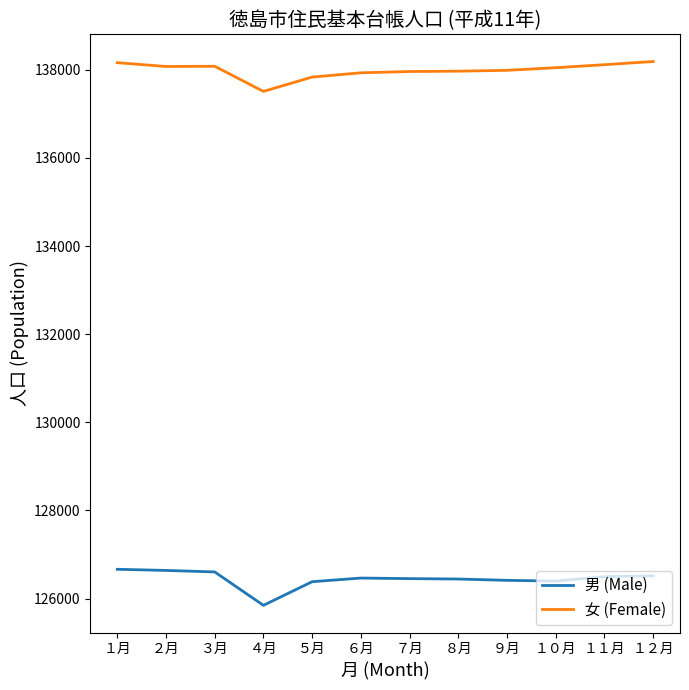

Rank the series by their average value, from lowest to highest.

男 (Male), 女 (Female)